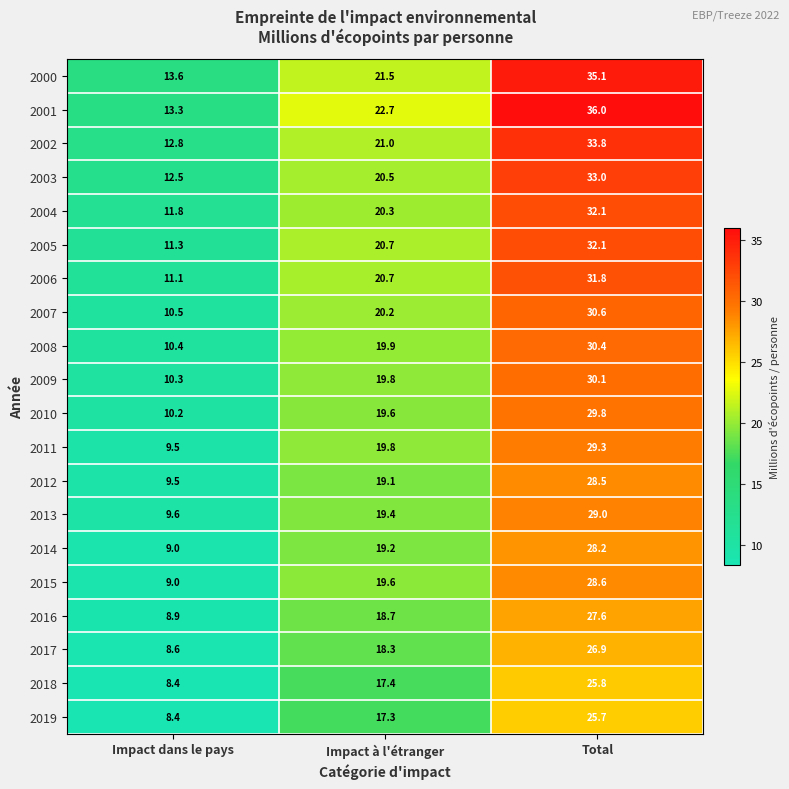

List the labels in order of 2015 value, smallest first.

Impact dans le pays, Impact à l'étranger, Total